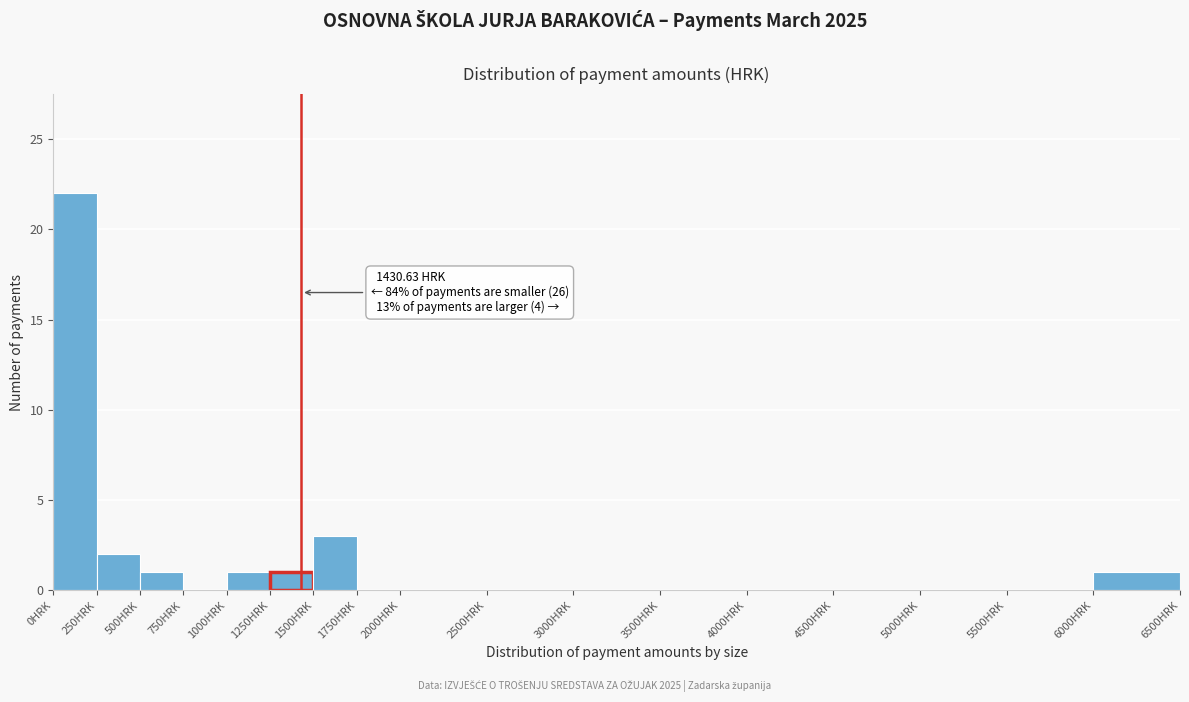

Which range on the x-axis has the tallest bar?

0 to 250